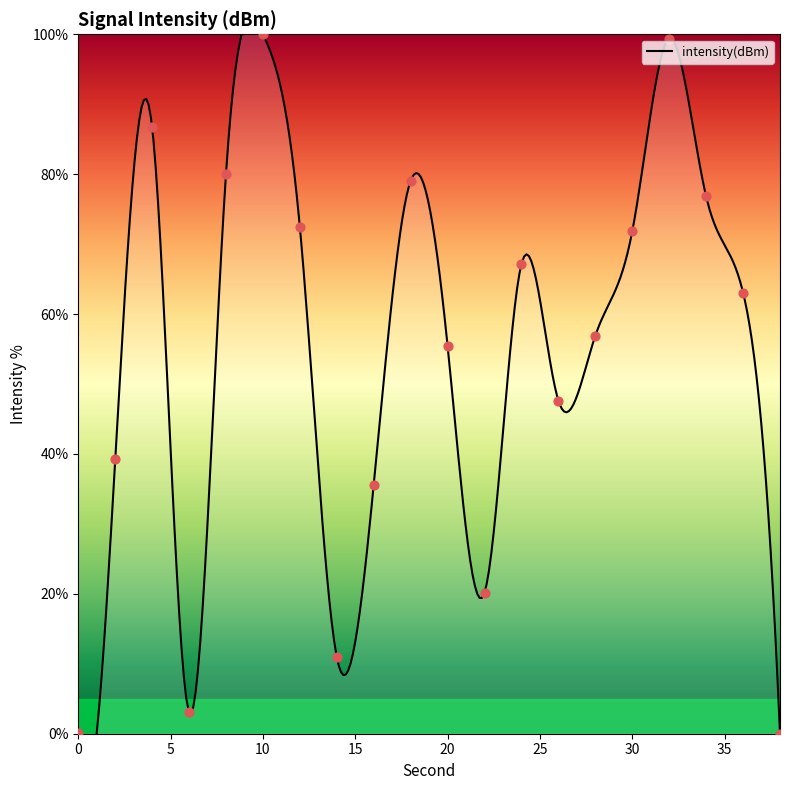

What is the change in value from 2 to 20?

+16.2